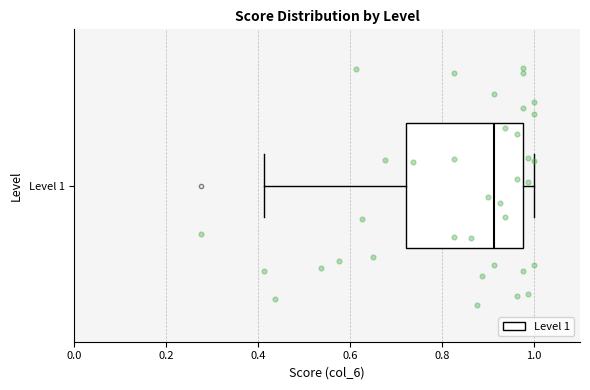

Where does the right whisker of the box for Level 1 end on the x-axis? The values are not printed on the chart, so give them approximately, as read against the axis.

1.00